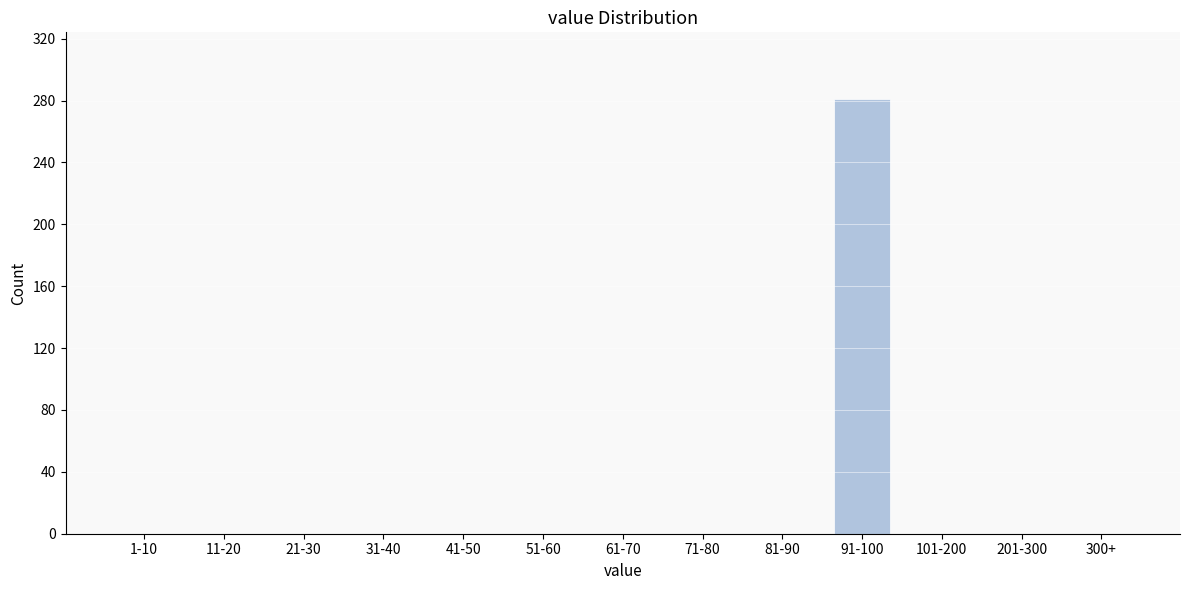

Reading right to left, what are all the values shown in this chart?

300+=0	201-300=0	101-200=0	91-100=281	81-90=0	71-80=0	61-70=0	51-60=0	41-50=0	31-40=0	21-30=0	11-20=0	1-10=0